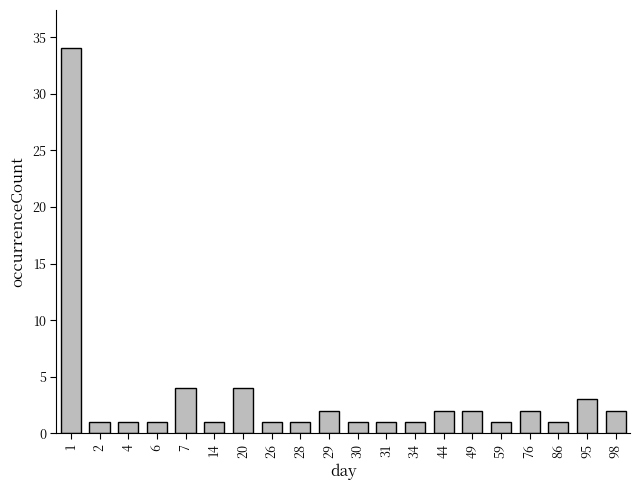

The value at 29 is 2. True or false?

True